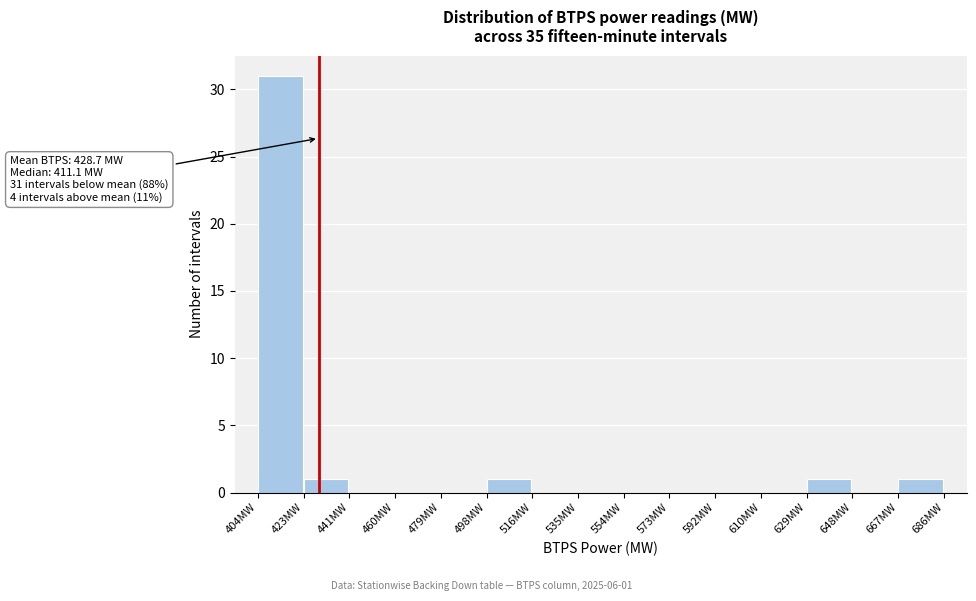

Which range on the x-axis has the tallest bar?

404 to 422